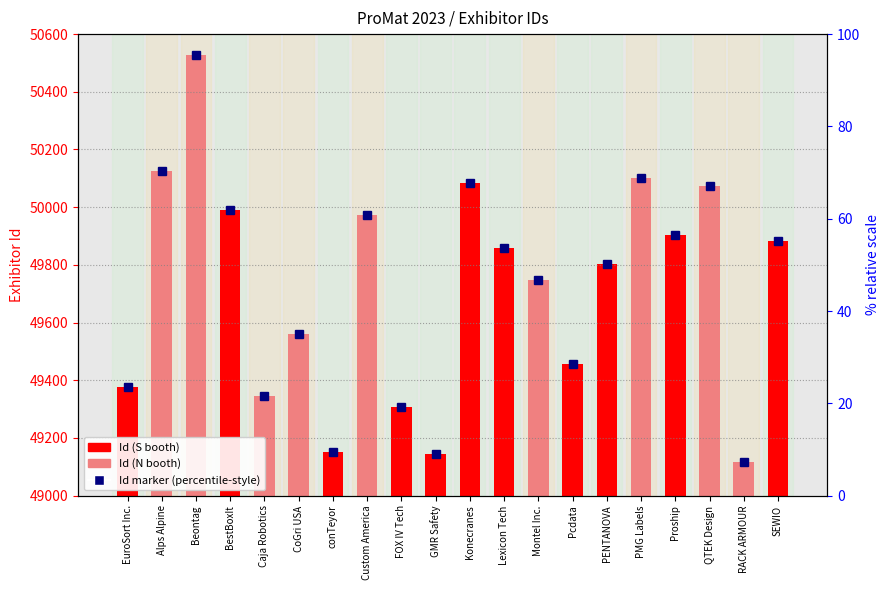

What is the difference between the maximum and minimum values?

1414